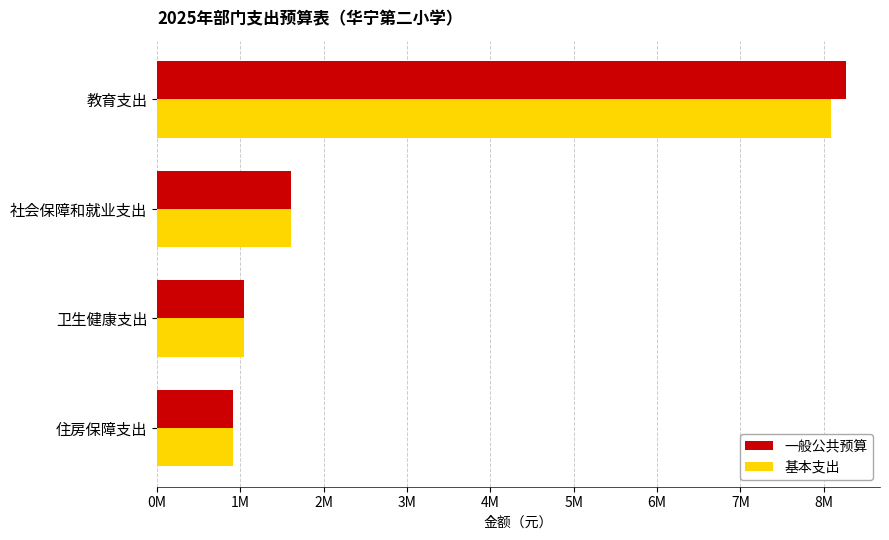

What are all the series names shown in the legend?

一般公共预算, 基本支出